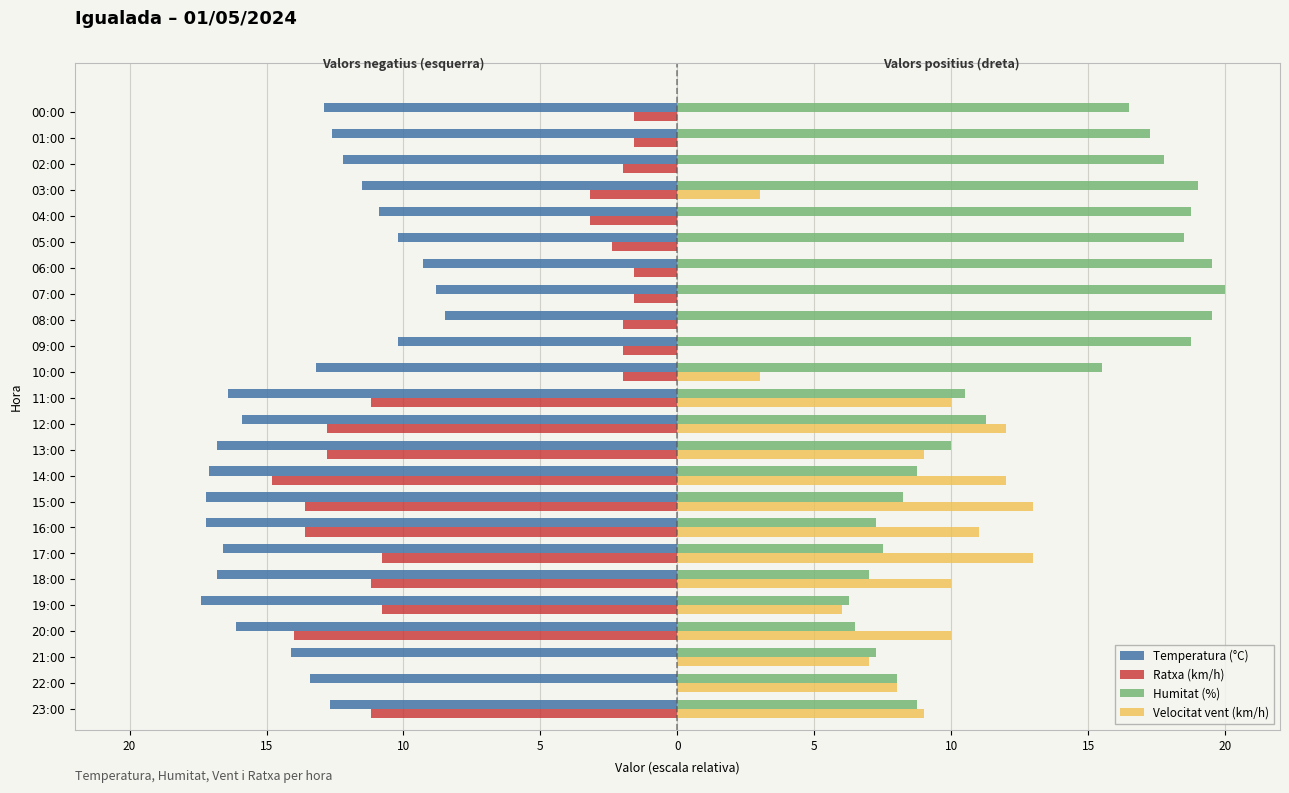

What are all the series names shown in the legend?

Temperatura (°C), Ratxa (km/h), Humitat (%), Velocitat vent (km/h)